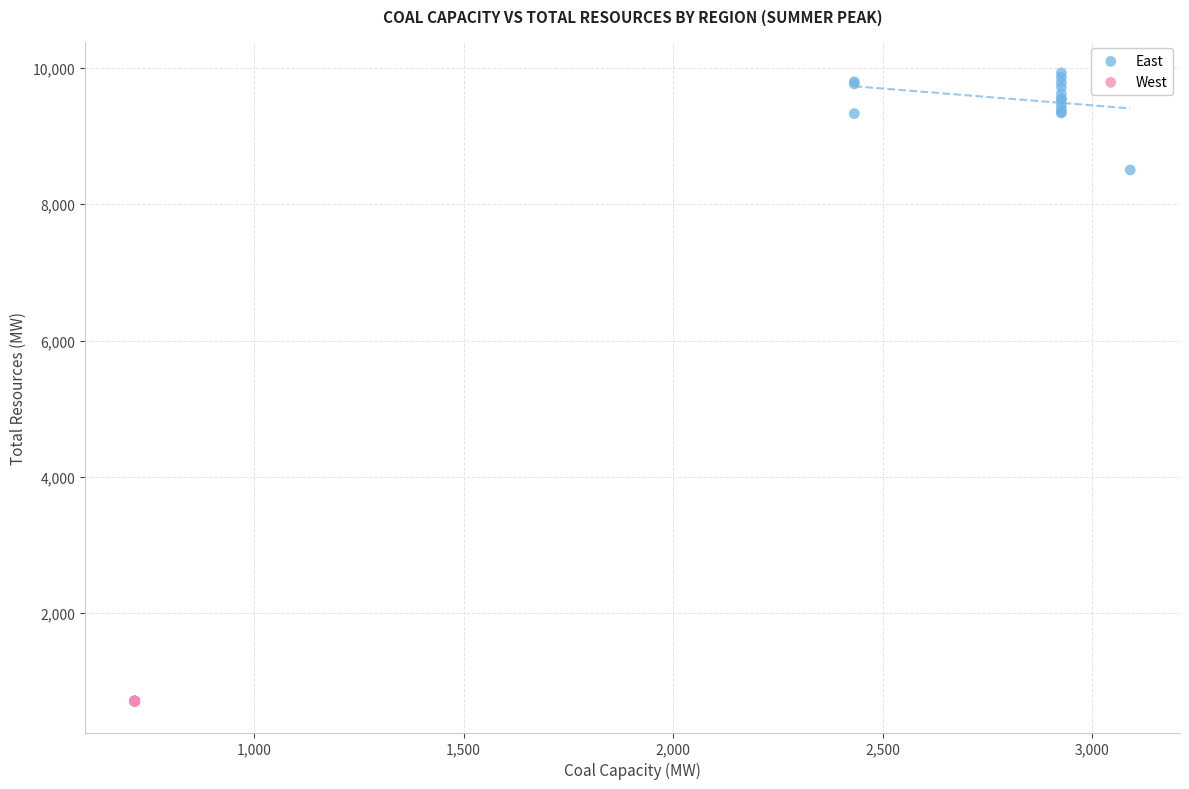

What are all the series names shown in the legend?

East, West